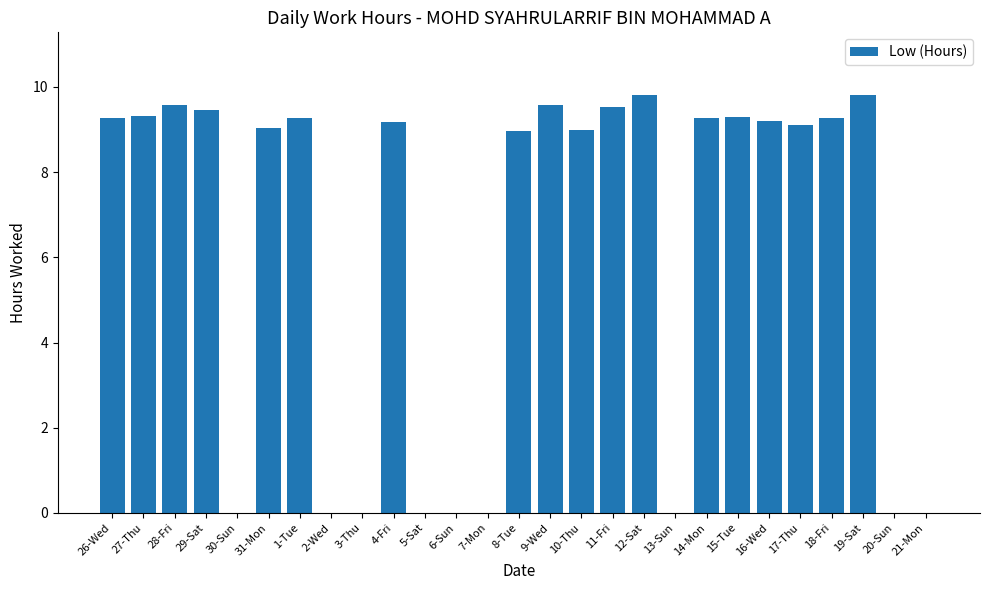

True or false: the data shows 0.0 at 6-Sun.

True